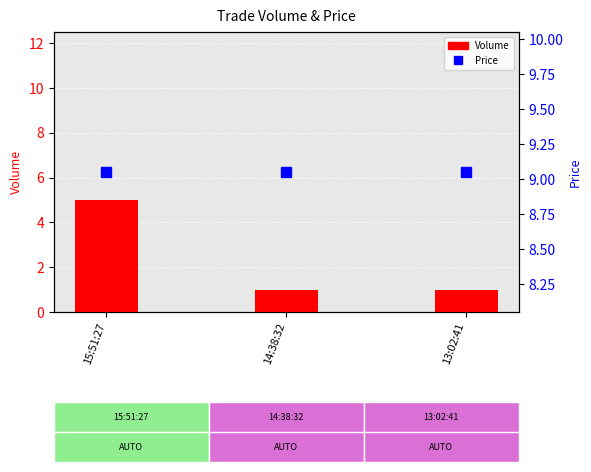

Reading left to right, list all the values displayed in this chart.

Volume: 15:51:27=5.0	14:38:32=1.0	13:02:41=1.0
Price: 15:51:27=9.1	14:38:32=9.1	13:02:41=9.1